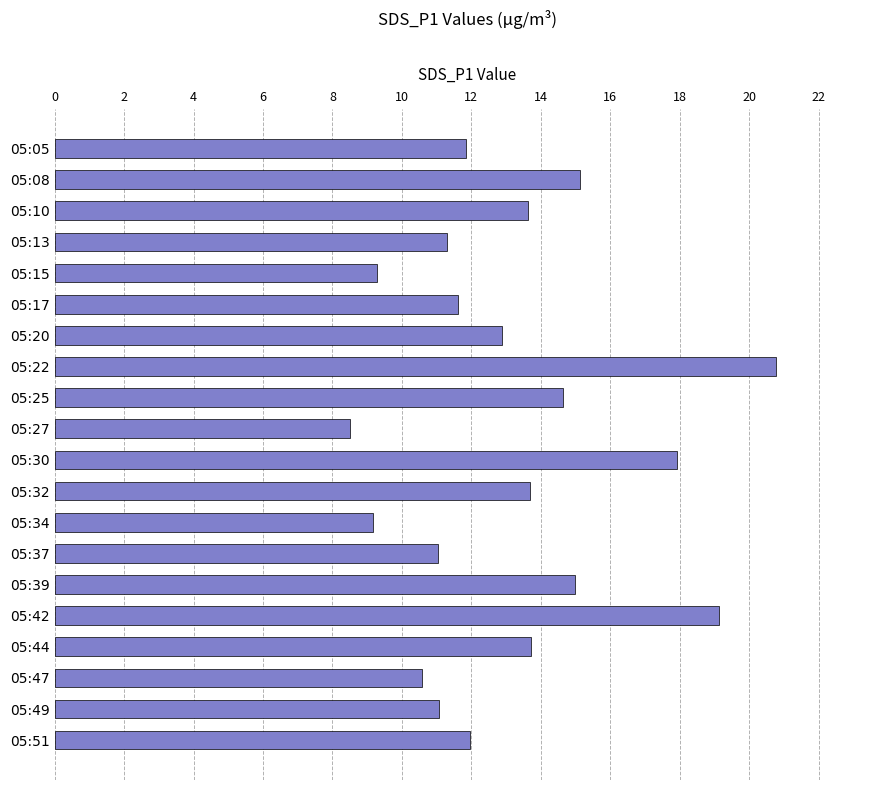

Which category has the highest value across all series?

05:22